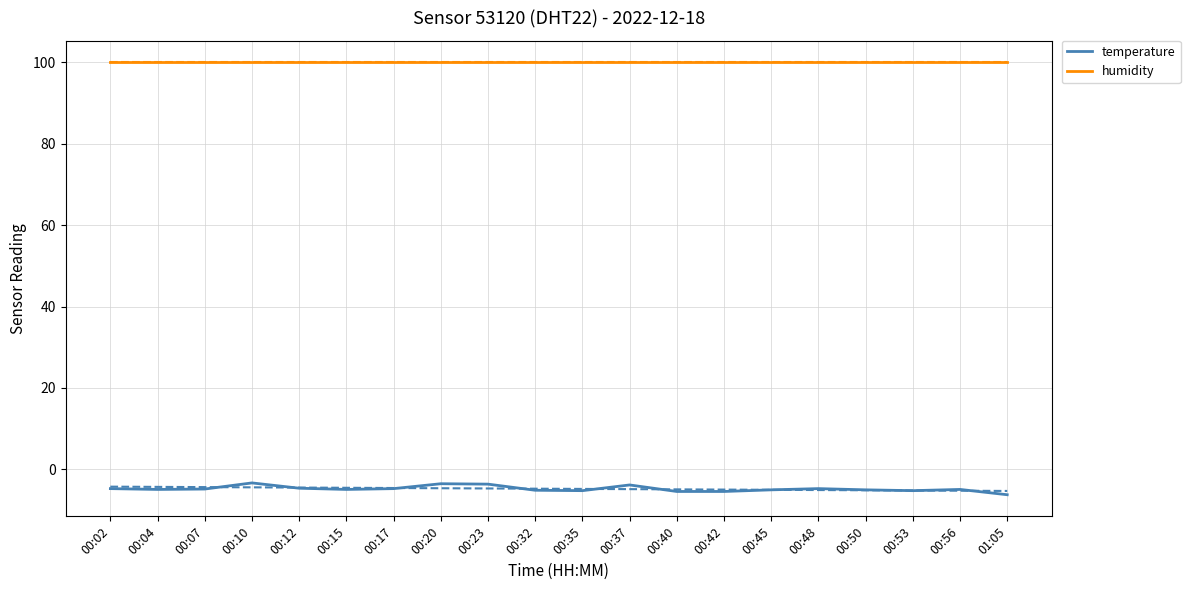

Rank the series by their maximum value, from lowest to highest.

temperature, humidity